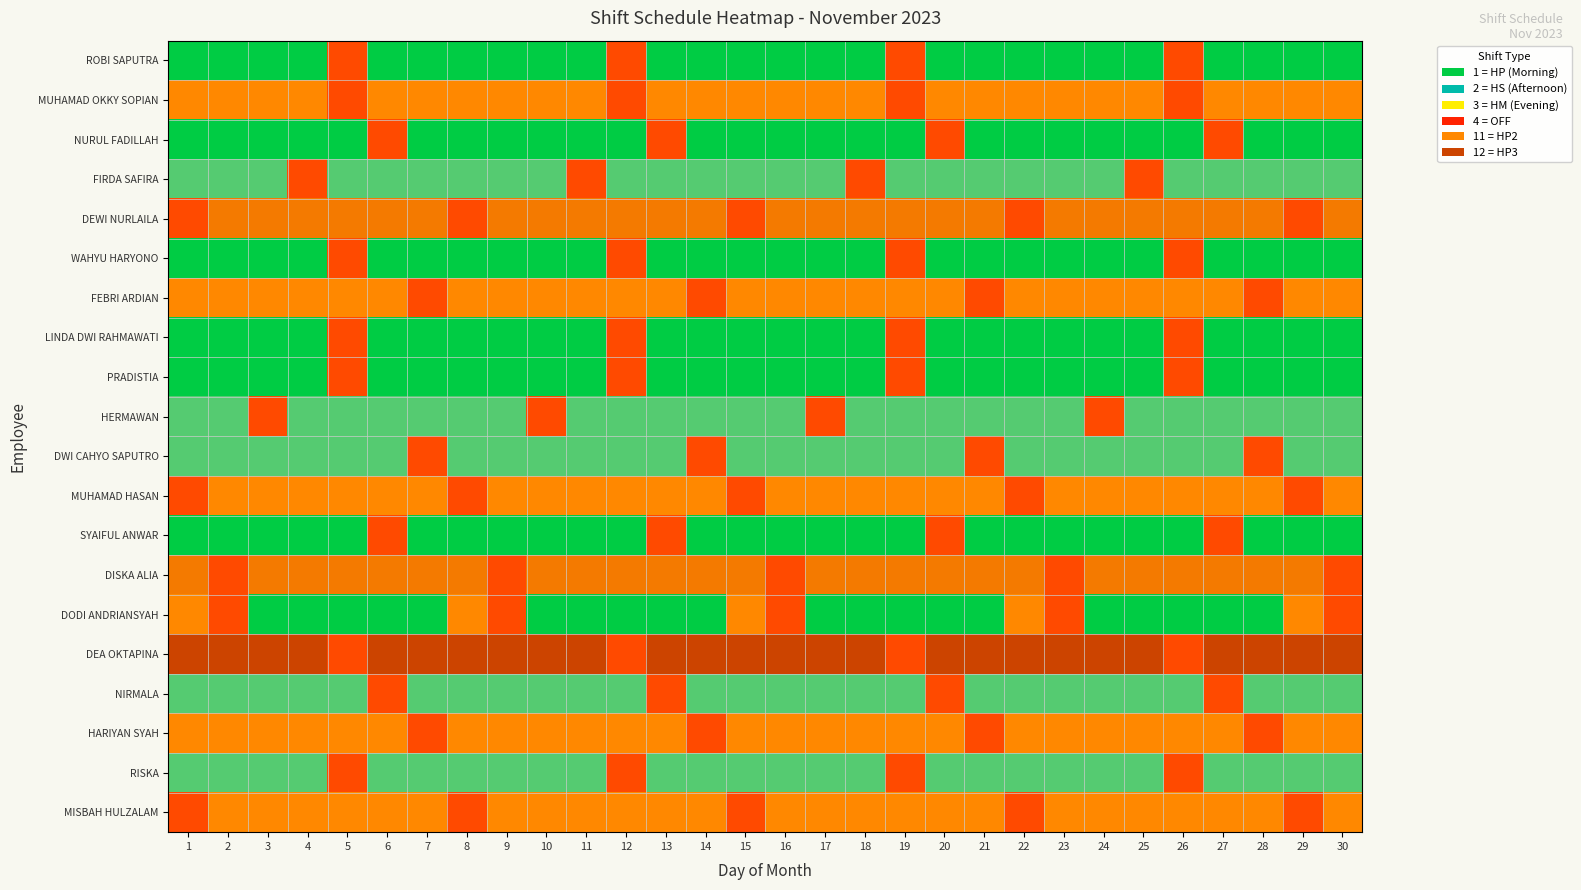

At which category does the chart reach its minimum across all series?

1